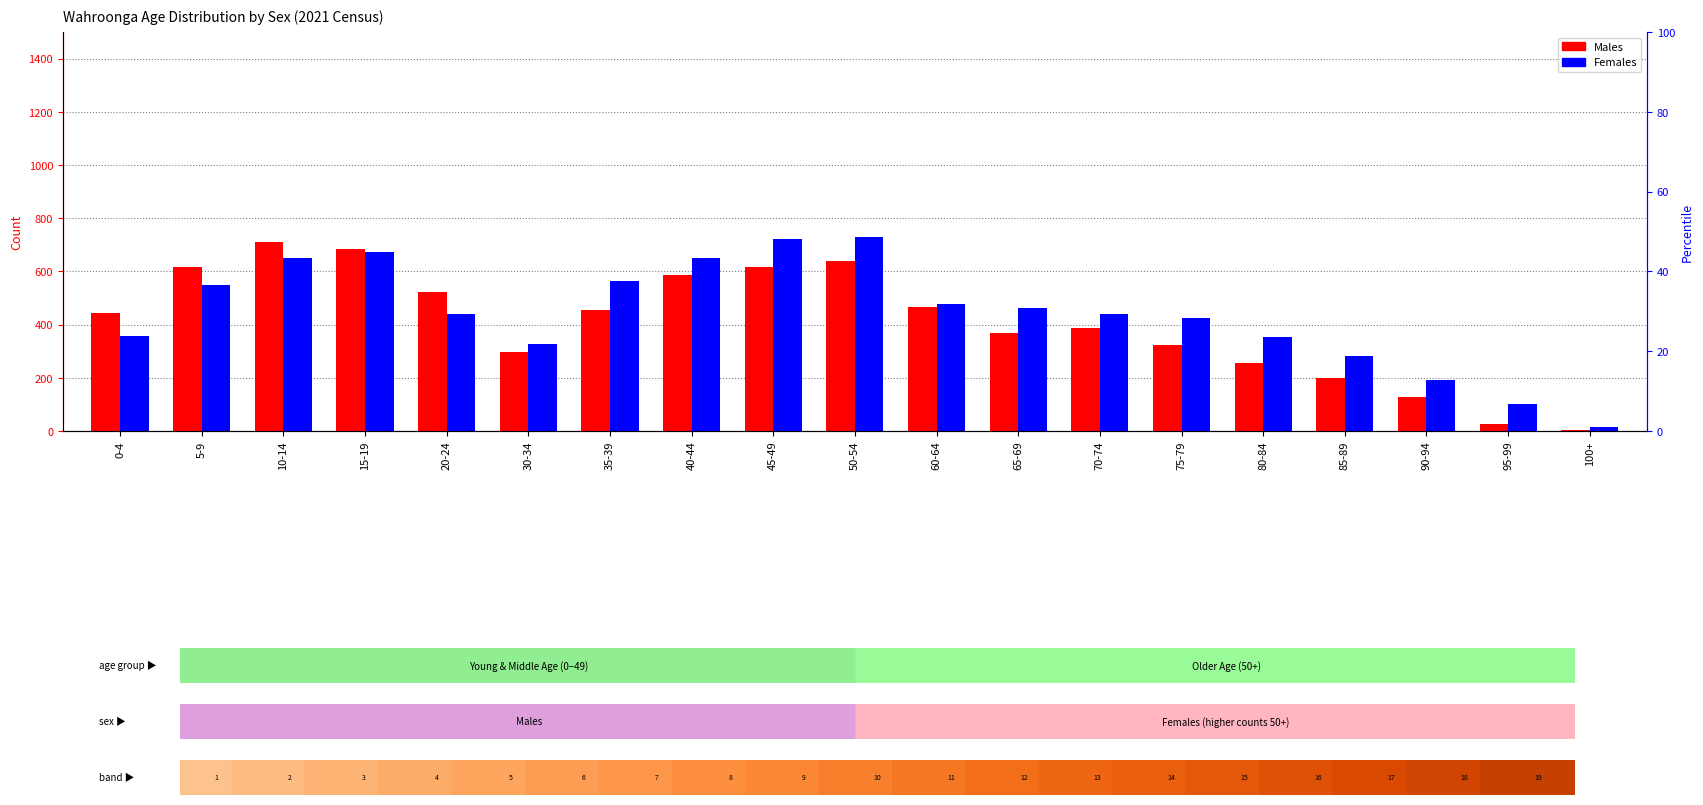

Is the value of Males at 35-39 greater than the value of Females at 80-84?

Yes